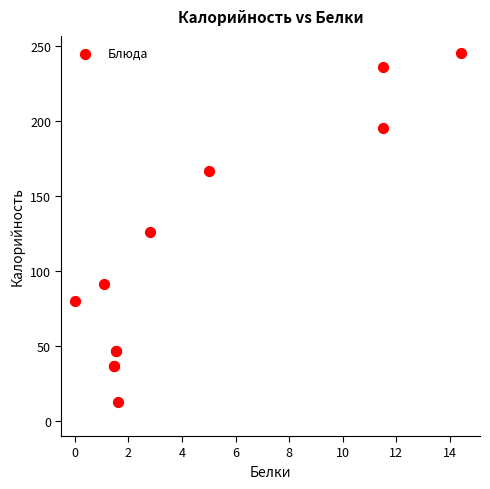

What Y value in the scatter plot is closest to 129?

126.3